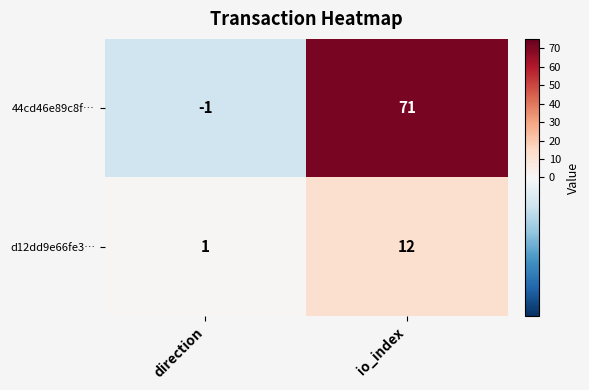

What is the difference between the d12dd9e66fe3… values at direction and io_index?

11